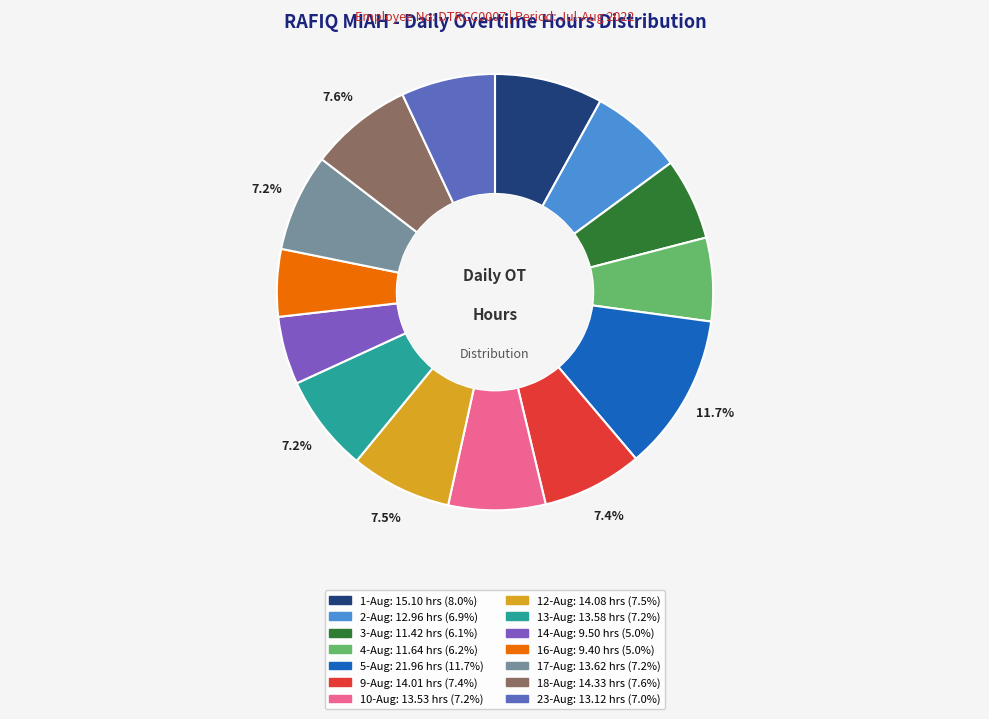

What portion of the pie excludes 18-Aug?

92.4%